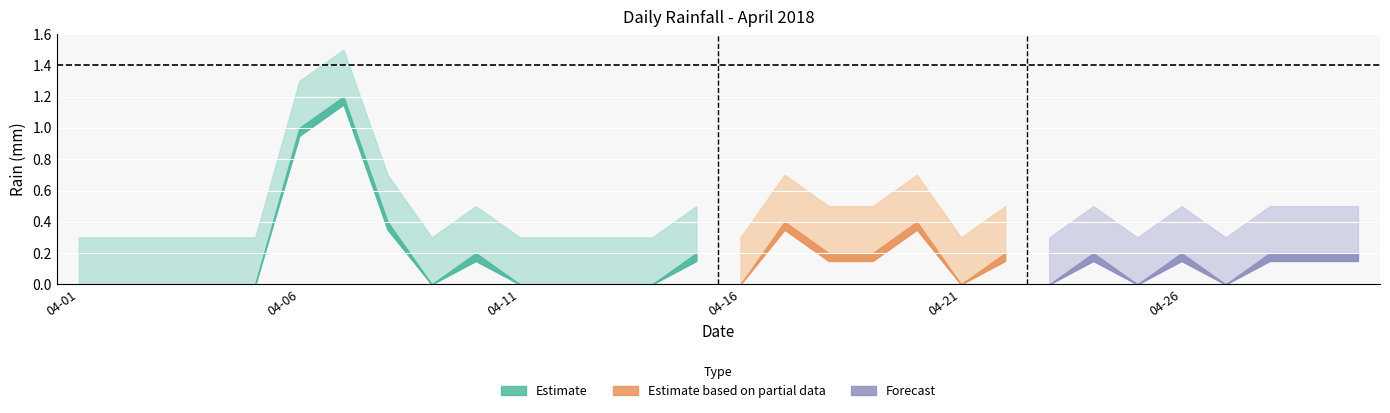

List the labels in order of value, largest first.

2018-04-07, 2018-04-06, 2018-04-08, 2018-04-17, 2018-04-20, 2018-04-10, 2018-04-15, 2018-04-18, 2018-04-19, 2018-04-22, 2018-04-24, 2018-04-26, 2018-04-28, 2018-04-29, 2018-04-30, 2018-04-01, 2018-04-02, 2018-04-03, 2018-04-04, 2018-04-05, 2018-04-09, 2018-04-11, 2018-04-12, 2018-04-13, 2018-04-14, 2018-04-16, 2018-04-21, 2018-04-23, 2018-04-25, 2018-04-27